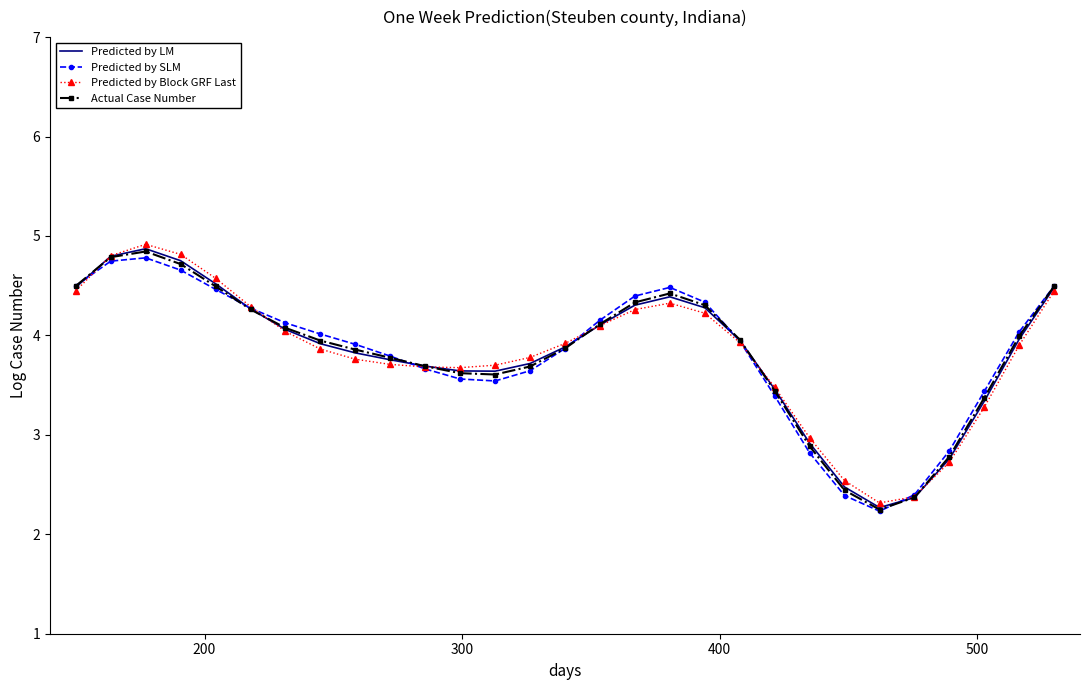

What is the minimum value shown in the chart?

2.2